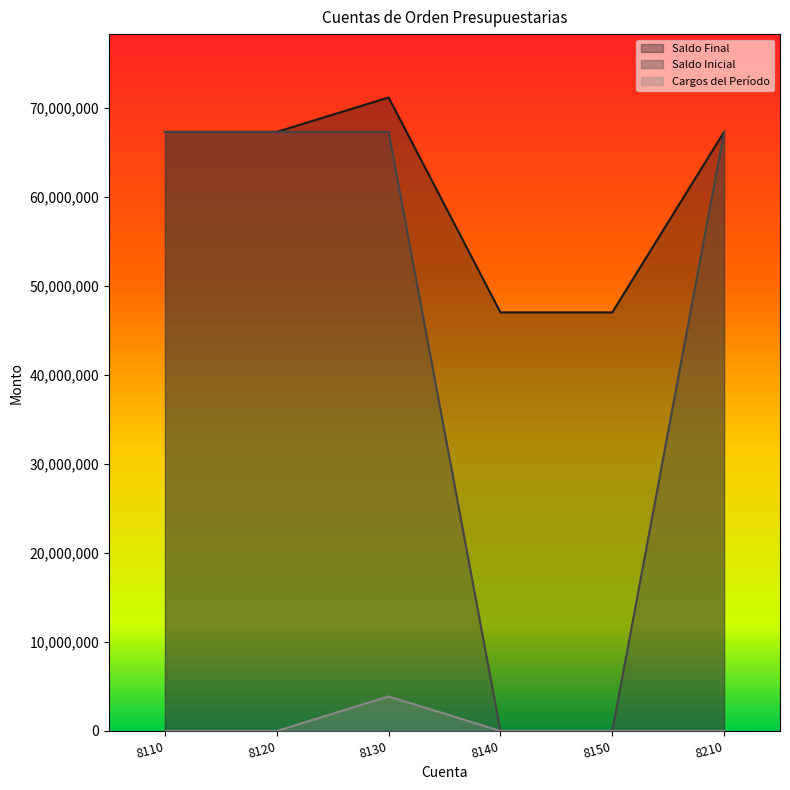

What is the value of the Saldo Final point at the 1st from the left?

67312273.0